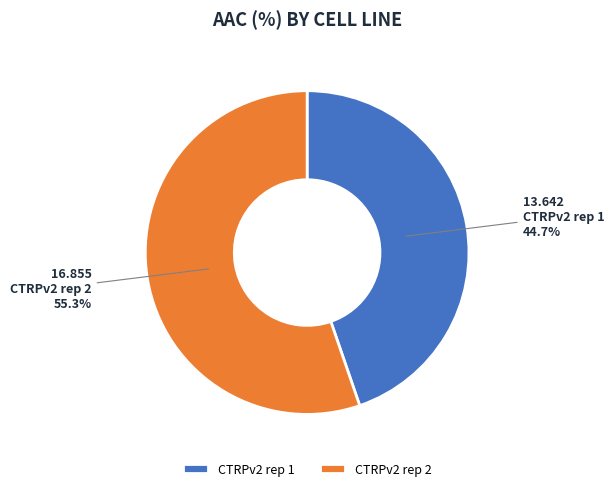

Which slice is the largest?

CTRPv2 rep 2